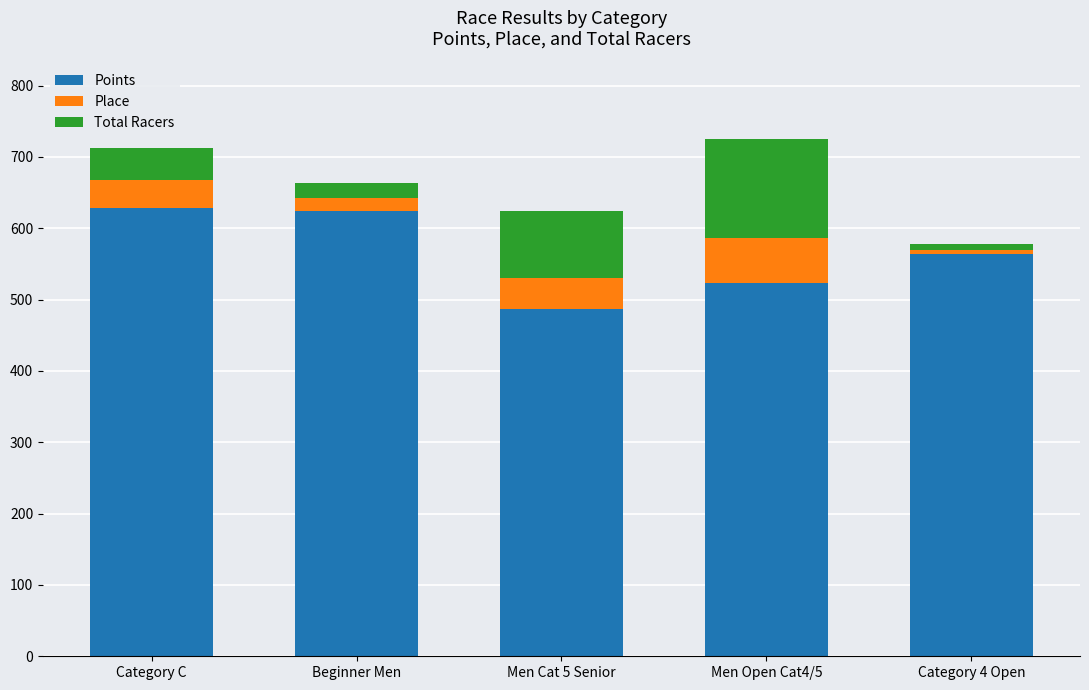

What is the average value of the Points series?

565.3